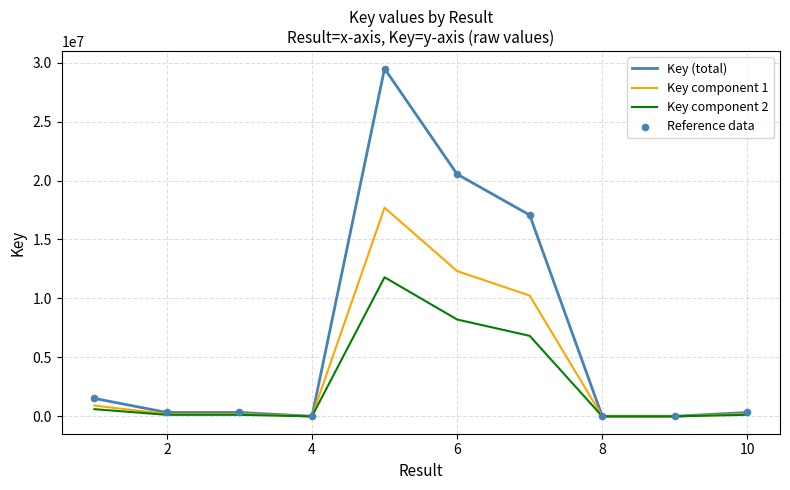

Which series has the largest total across all categories?

Key (total)